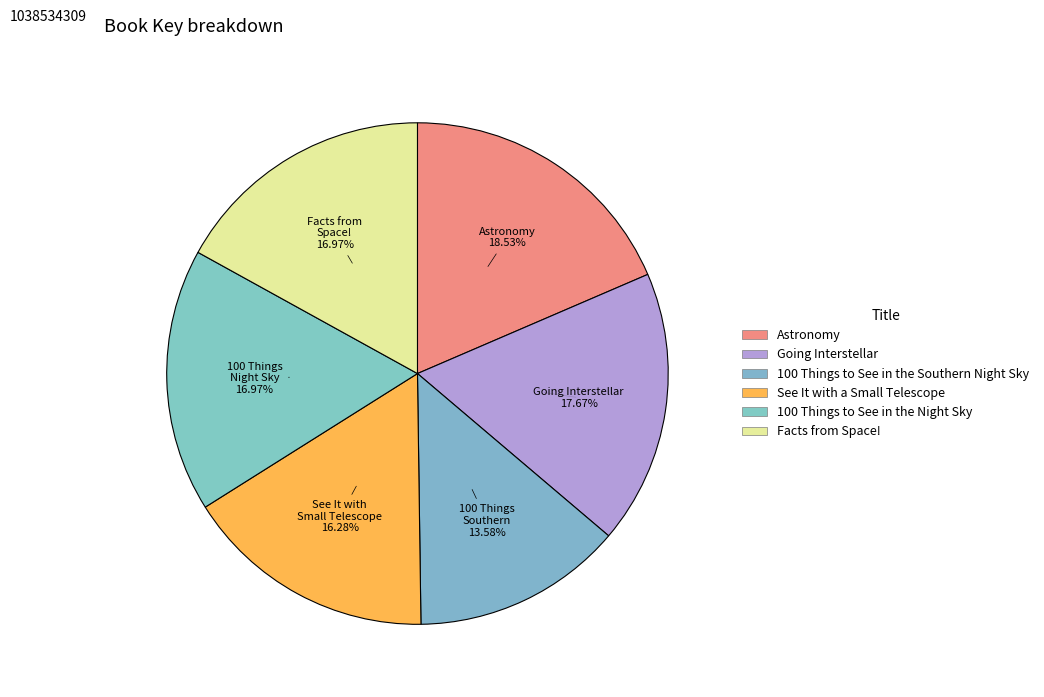

How many segments does this pie chart have?

6